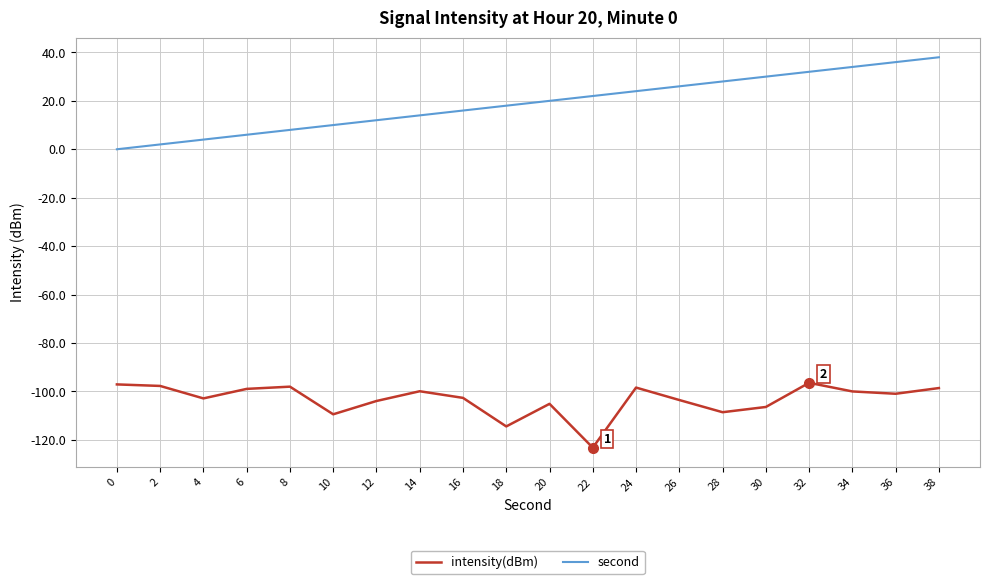

What is the sum of the intensity(dBm) values at 12 and 26?

-207.5